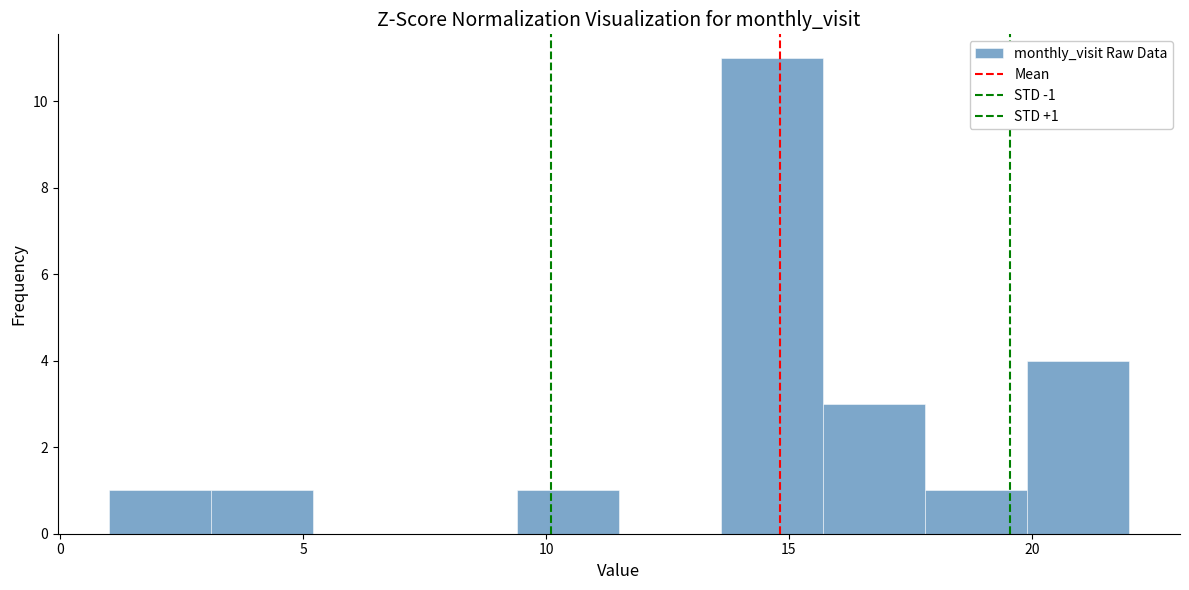

Which range on the x-axis has the tallest bar?

13.6 to 15.7